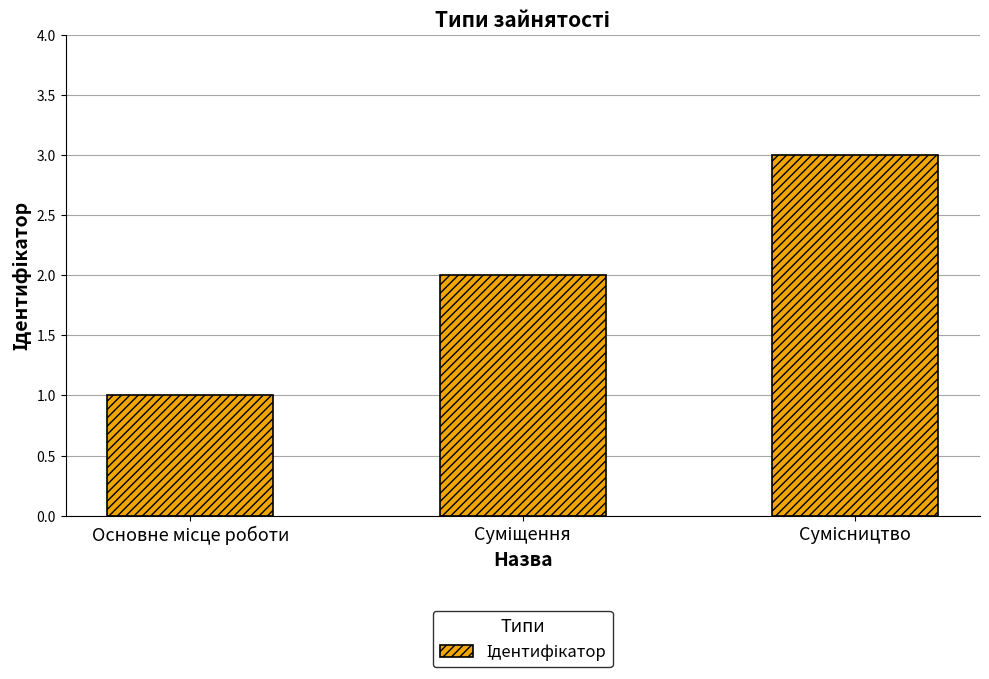

What is the sum of all values?

6